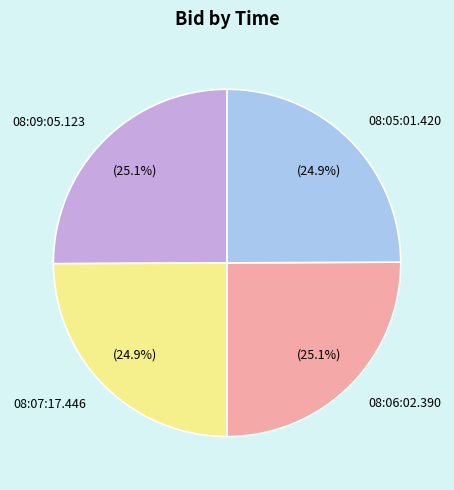

Is there any slice that represents more than half of the pie?

No